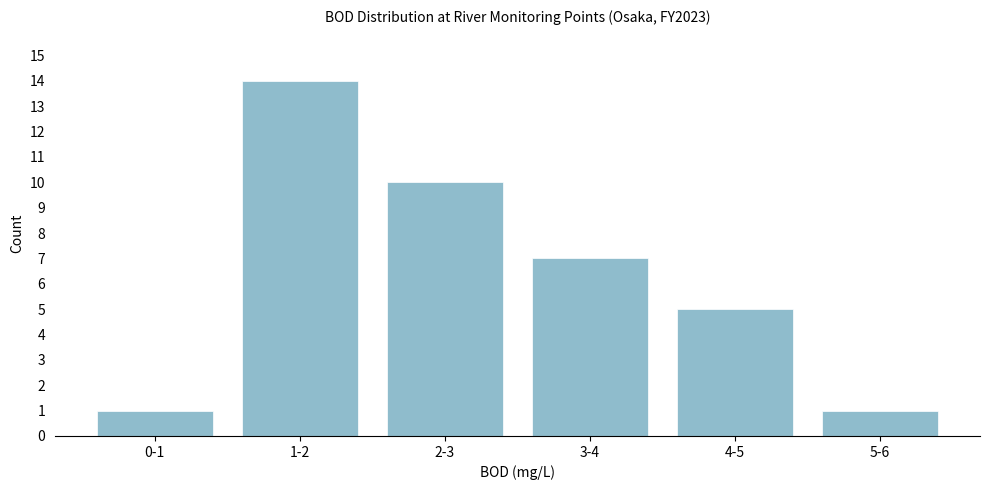

Reading left to right, extract all data points from this chart.

1	14	10	7	5	1